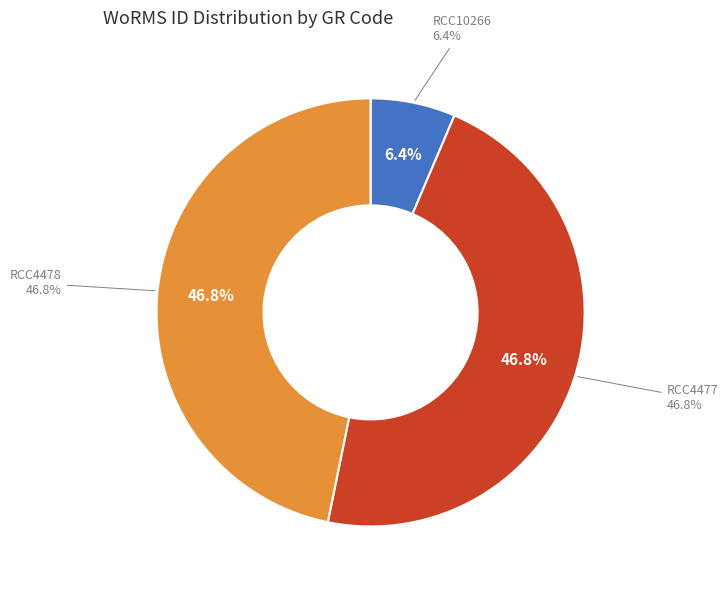

What portion of the pie excludes RCC4477?

53.2%